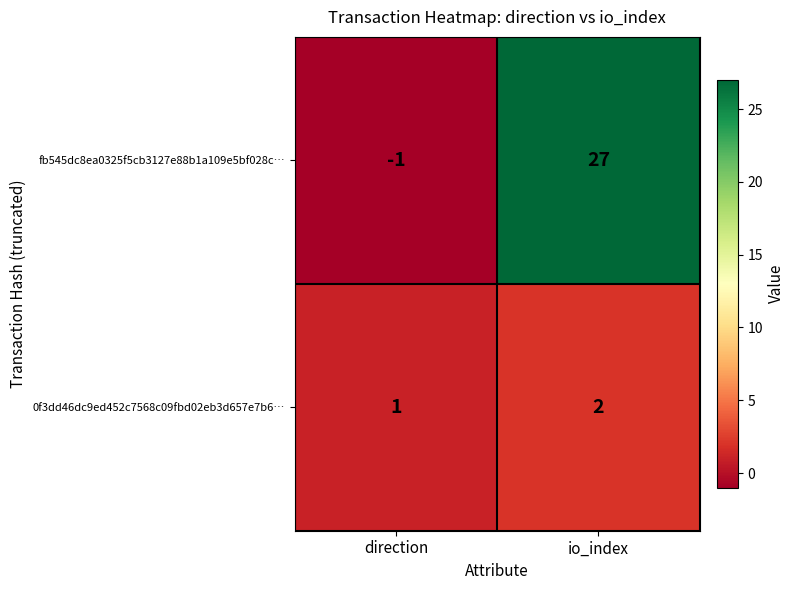

What is the difference between the fb545dc8ea0325f5cb3127e88b1a109e5bf028c… values at io_index and direction?

28